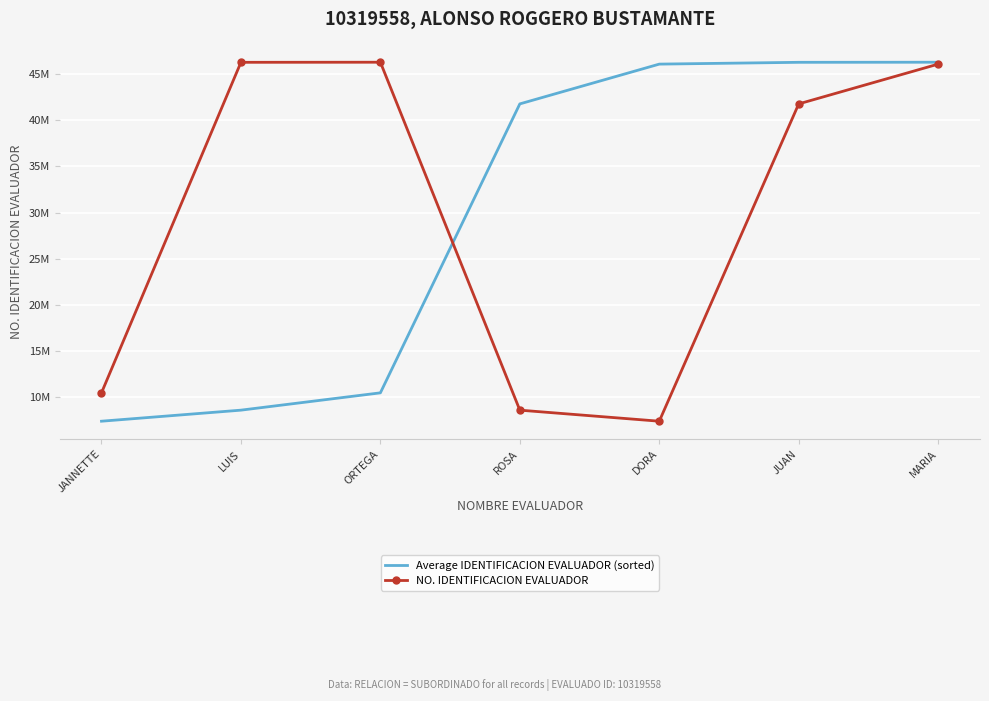

What are all the series names shown in the legend?

Average IDENTIFICACION EVALUADOR (sorted), NO. IDENTIFICACION EVALUADOR